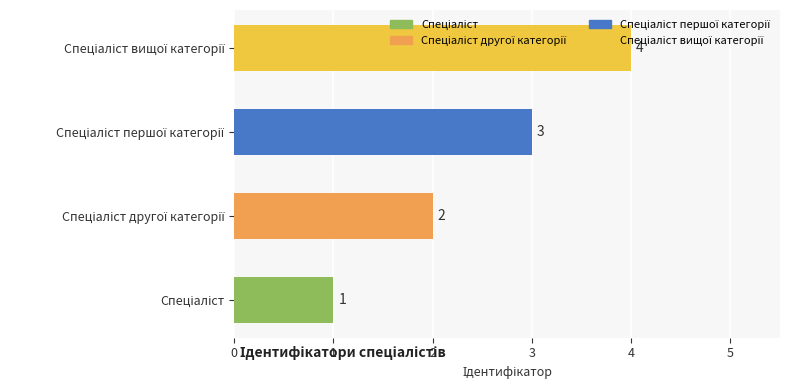

Are the bars horizontal?

Yes